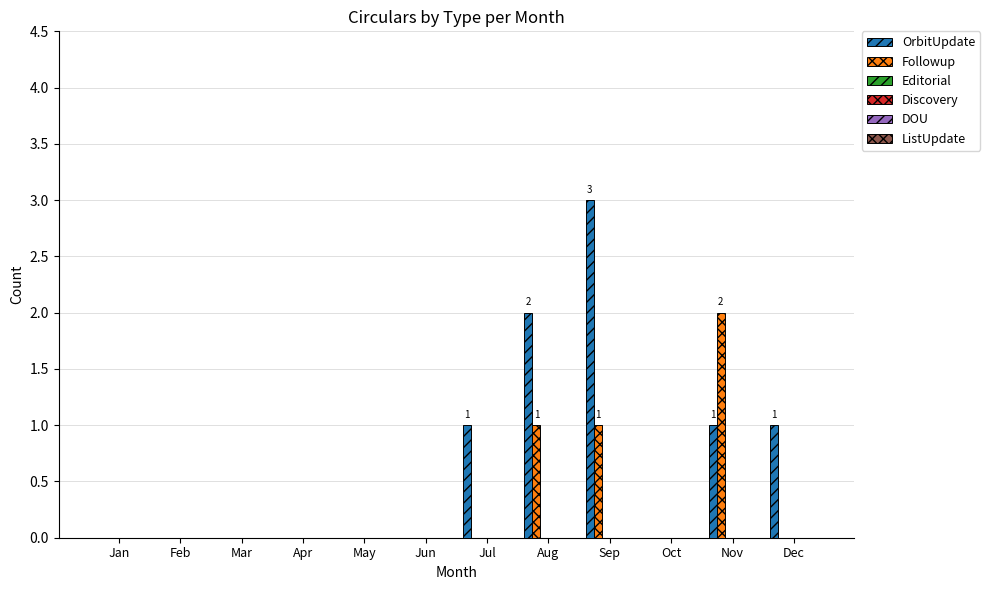

Does the chart contain stacked bars?

No